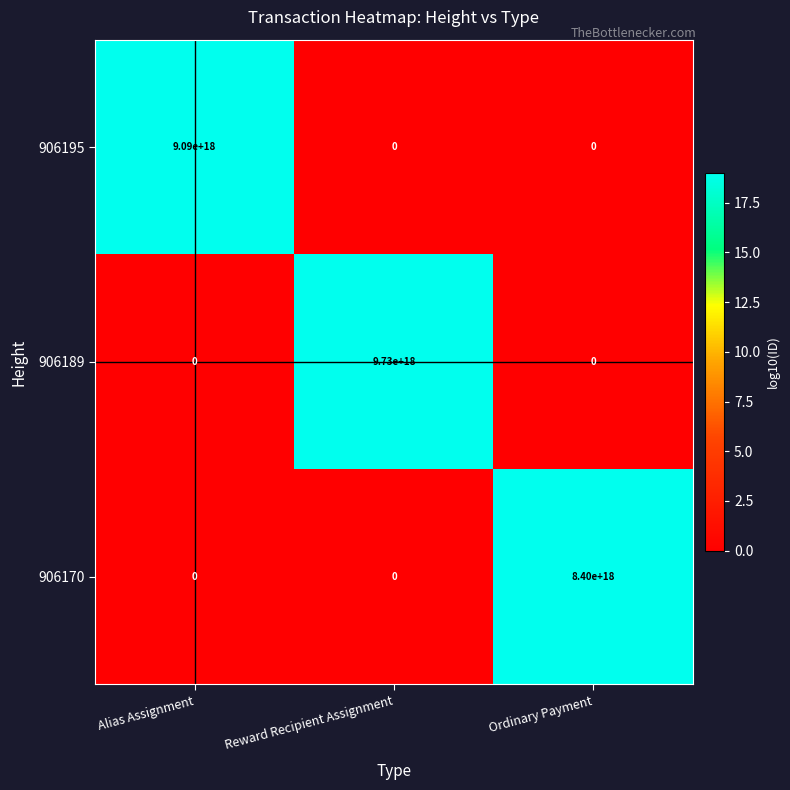

At which category does the chart reach its peak across all series?

Reward Recipient Assignment